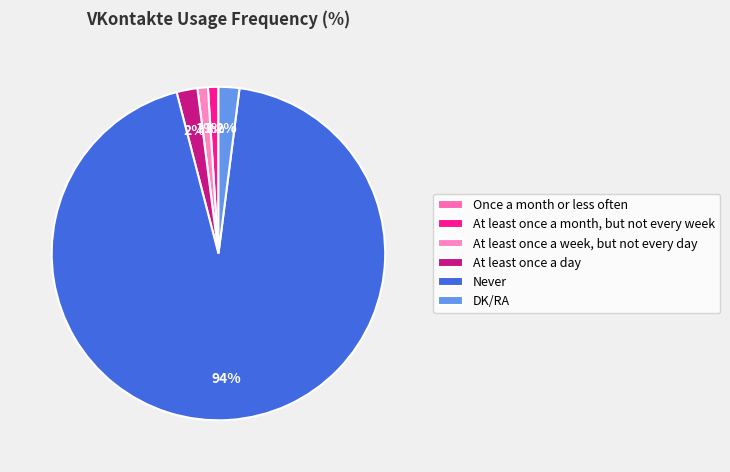

Which slice is the largest?

Never